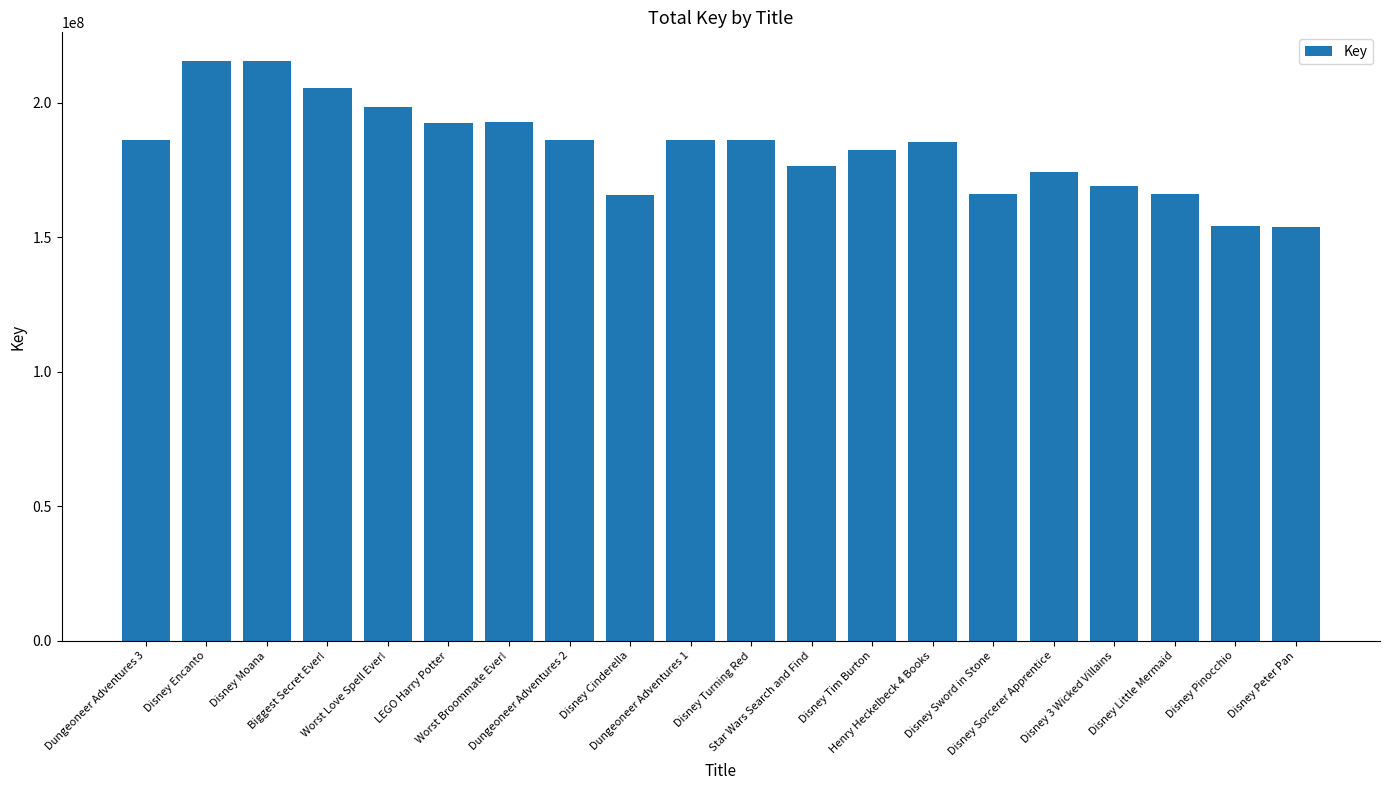

What is the greatest value displayed?

215335863